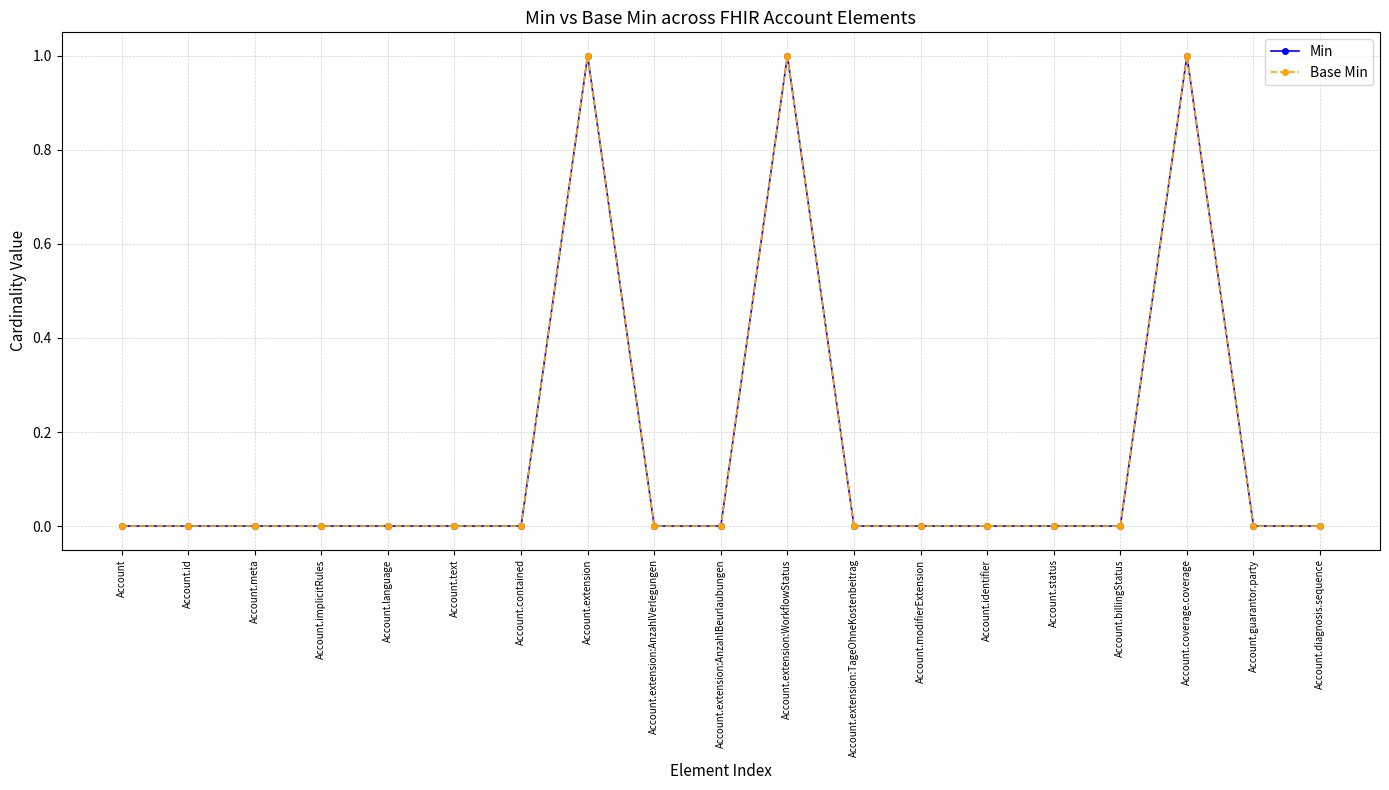

What is the label of the 19th point from the right?

Account